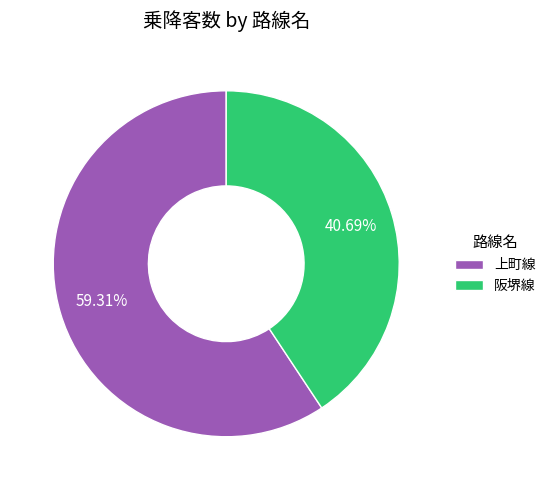

How much of the chart is everything except 上町線?

40.7%